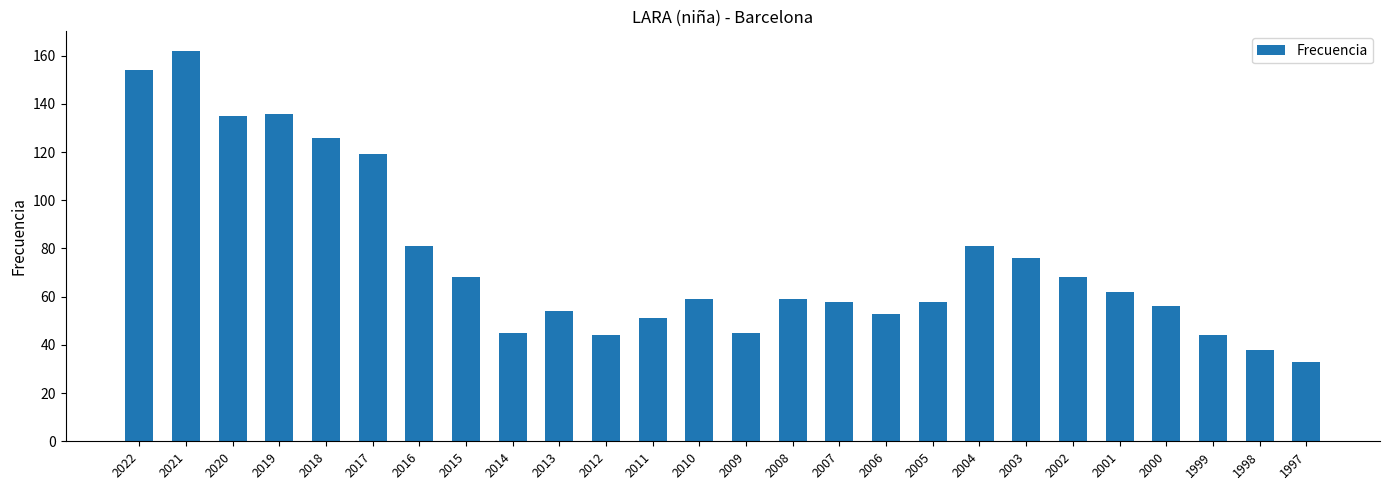

Where does the data first go above 59?

2022